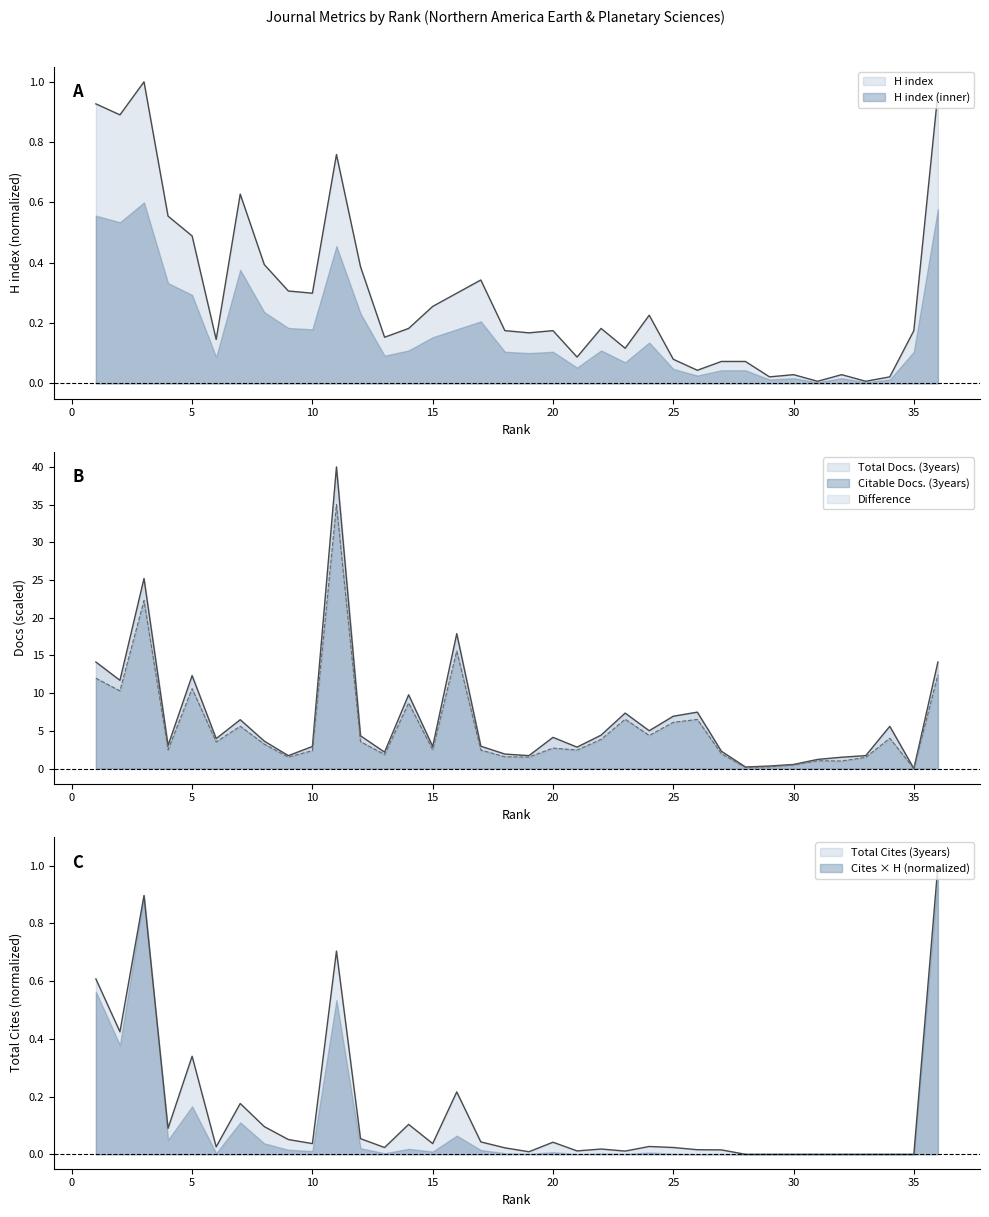

True or false: Citable Docs. (3years) has more than 1 interior local peaks.

True